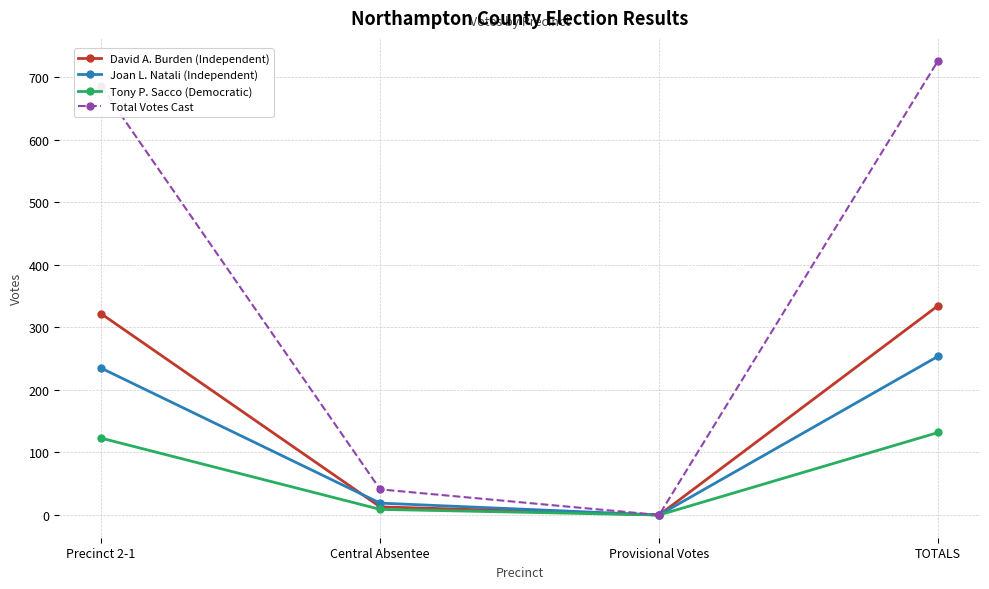

List the series in order of their peak value, lowest first.

Tony P. Sacco (Democratic), Joan L. Natali (Independent), David A. Burden (Independent), Total Votes Cast